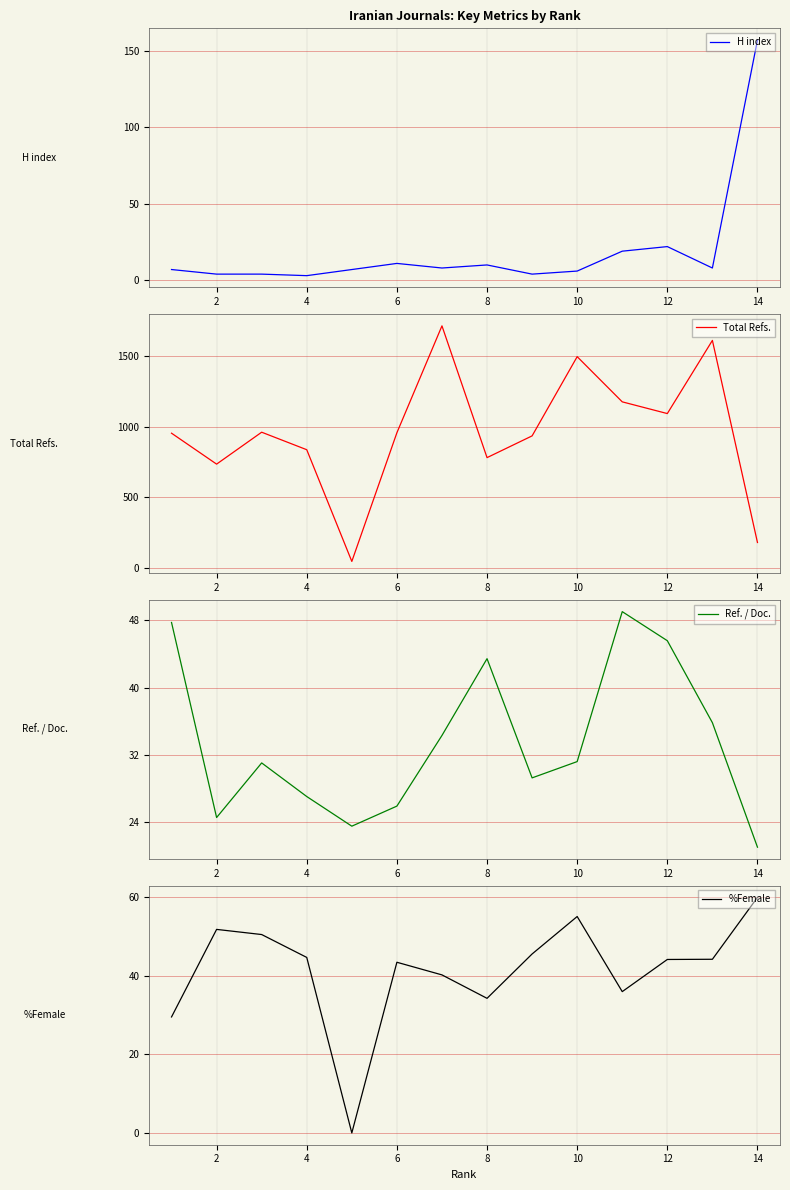

Where is the first local minimum for Total Refs.?

2